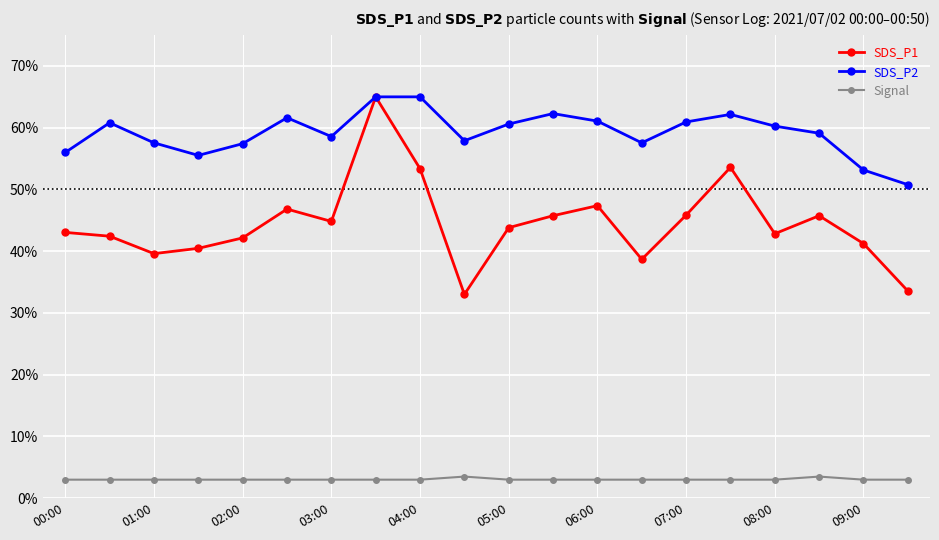

In SDS_P1, how many points are lower than both neighbors (excluding endpoints)?

5